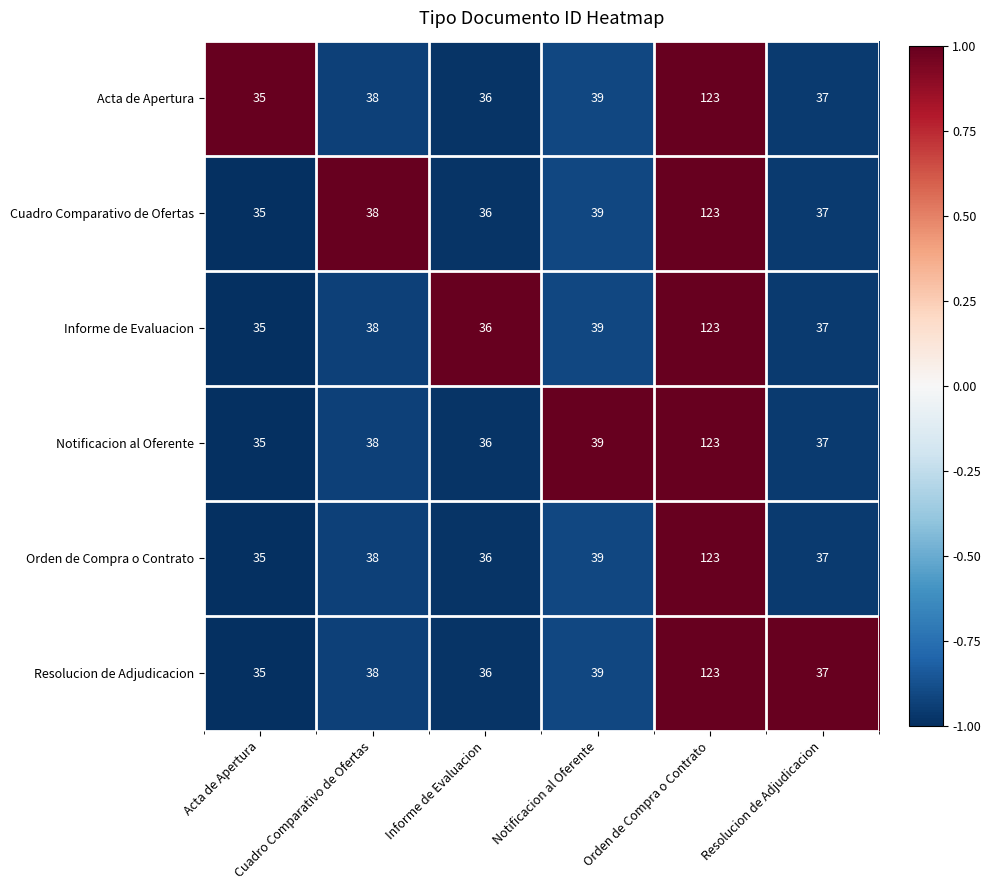

What is the smallest value displayed?

35